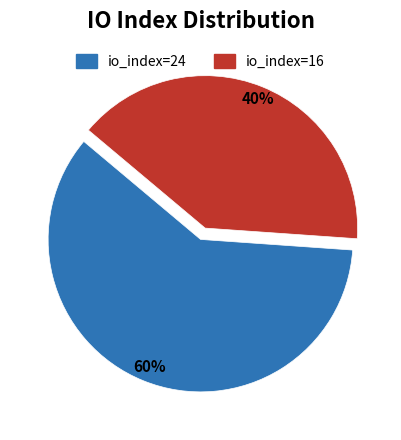

Do io_index=16 and io_index=24 together represent more than half of the pie?

Yes